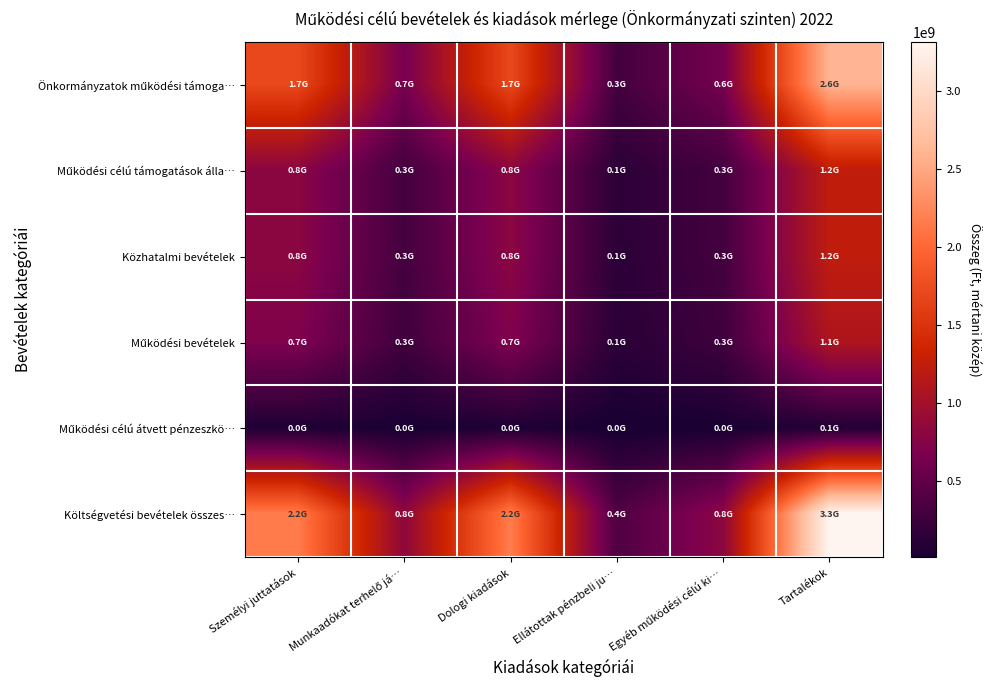

How many distinct data groups are displayed?

6